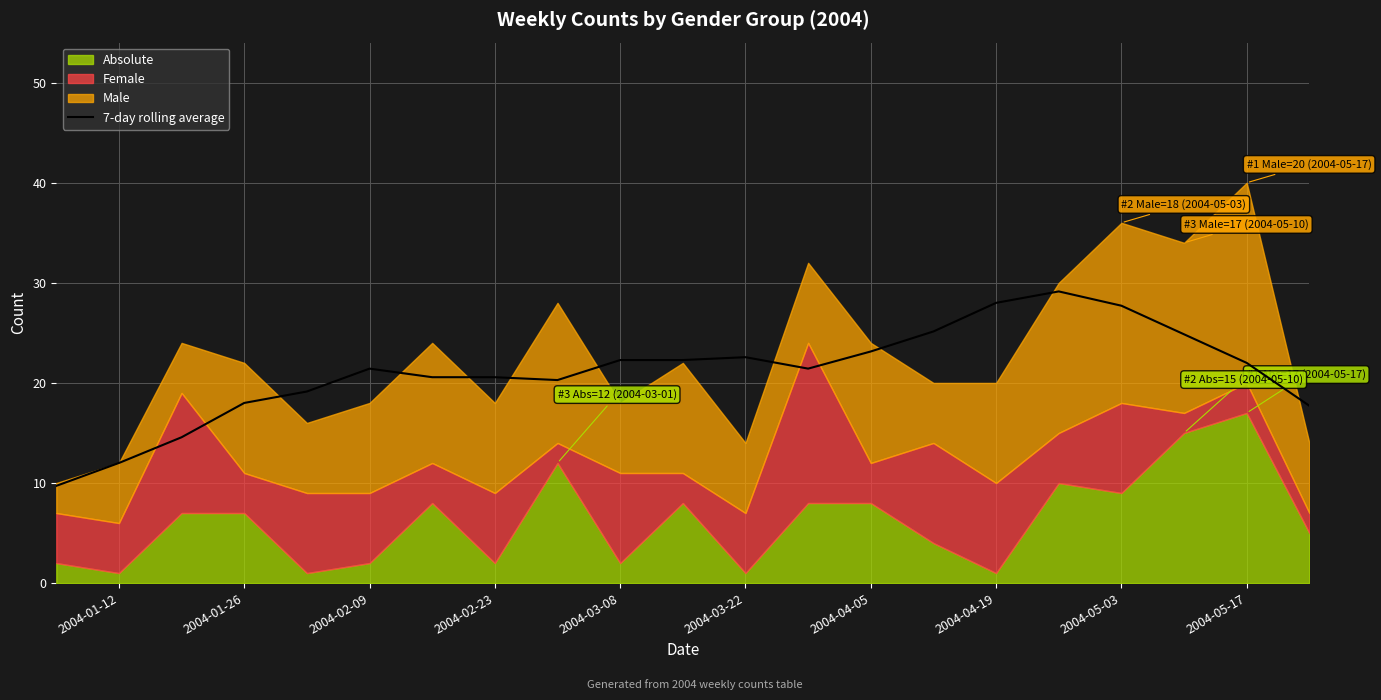

Reading left to right, extract all data points from this chart.

9.7	12.0	14.6	18.0	19.1	21.4	20.6	20.6	20.3	22.3	22.3	22.6	21.4	23.1	25.1	28.0	29.1	27.7	24.9	22.0	17.7